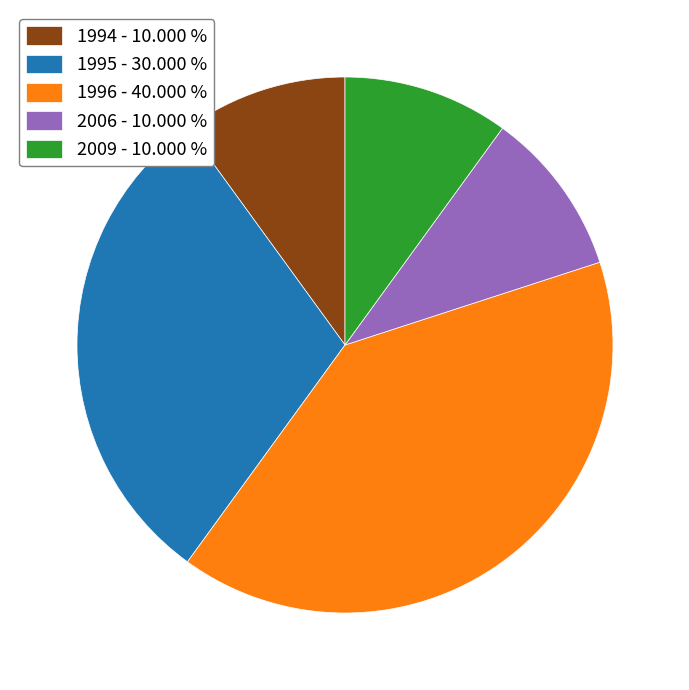

Is the sum of 2009 - 10.000 % and 1995 - 30.000 % greater than half?

No